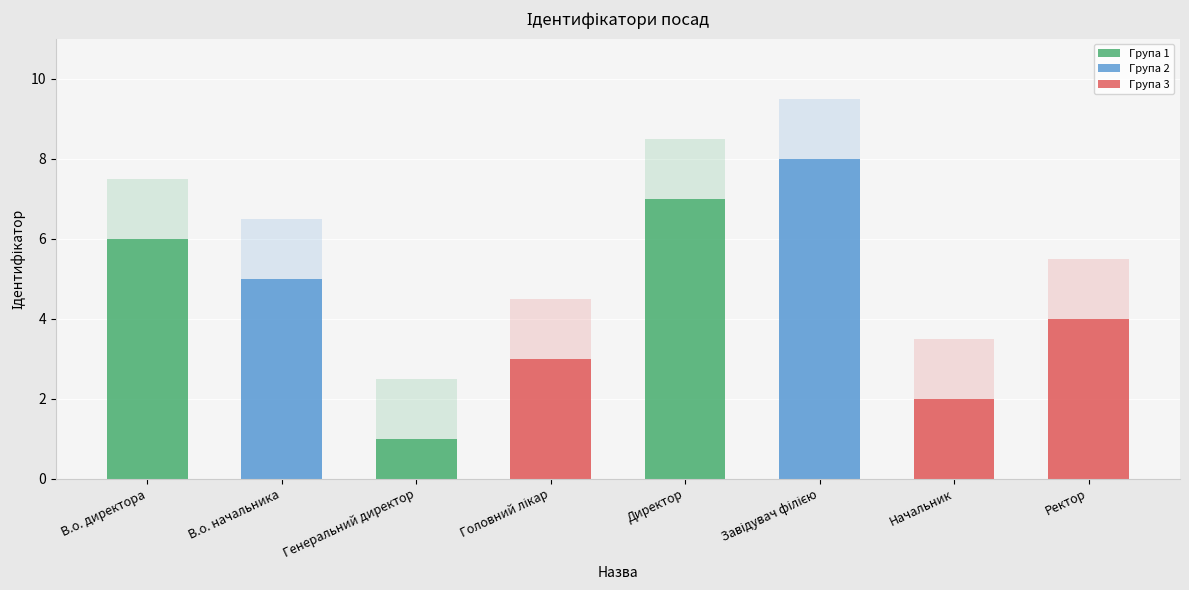

Reading left to right, list all the values displayed in this chart.

6	5	1	3	7	8	2	4